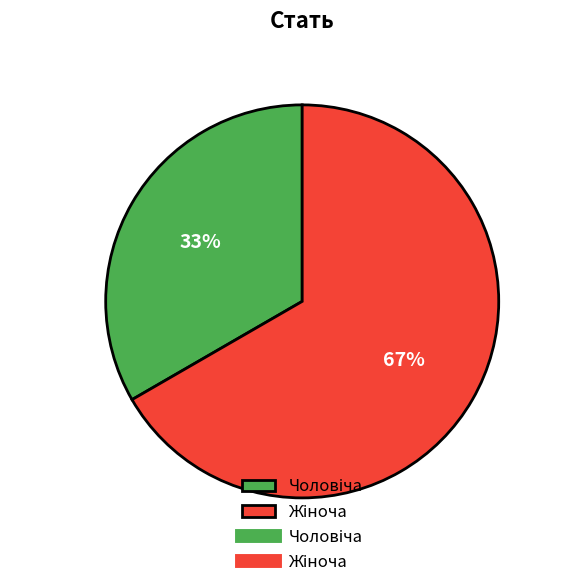

To the nearest percent, what is the average slice percentage?

50%